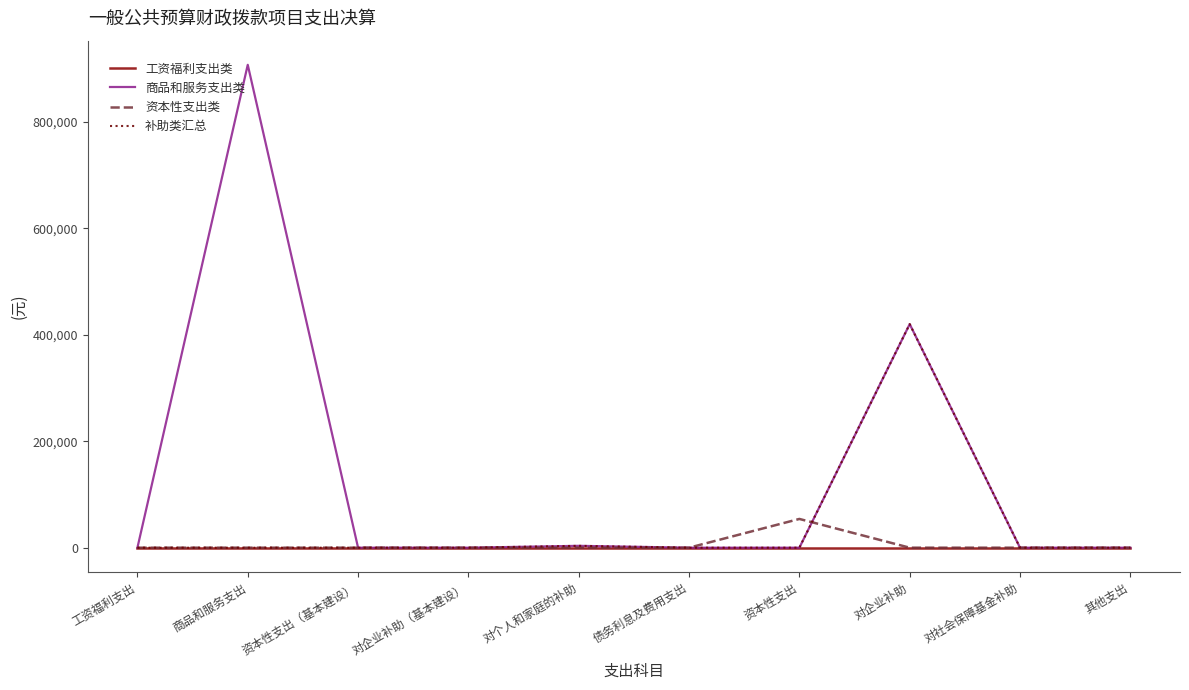

Is this an area chart (filled region under the line)?

No